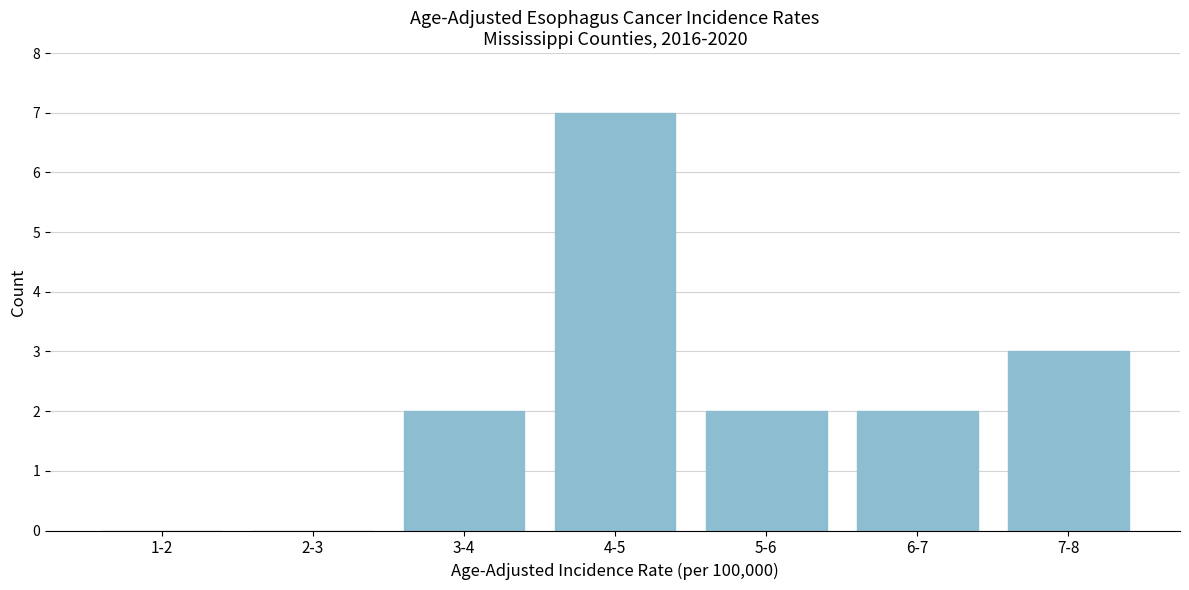

Reading right to left, what are all the values shown in this chart?

7-8=3	6-7=2	5-6=2	4-5=7	3-4=2	2-3=0	1-2=0